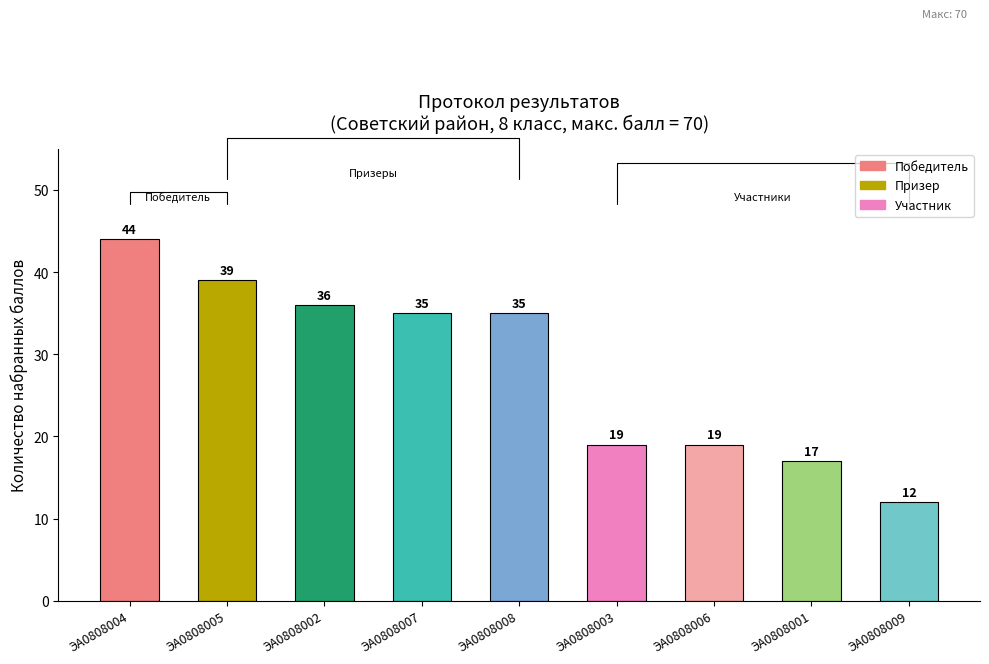

What is the greatest value displayed?

44